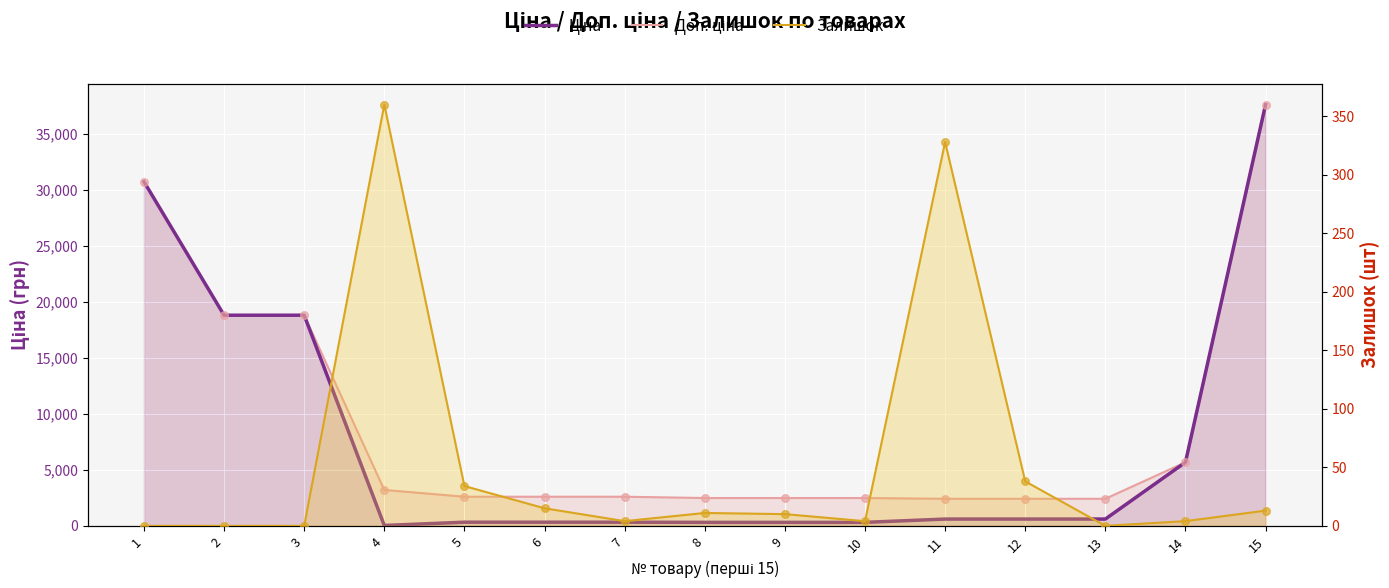

Is the value of Залишок at 1 greater than the value of Ціна at 14?

No